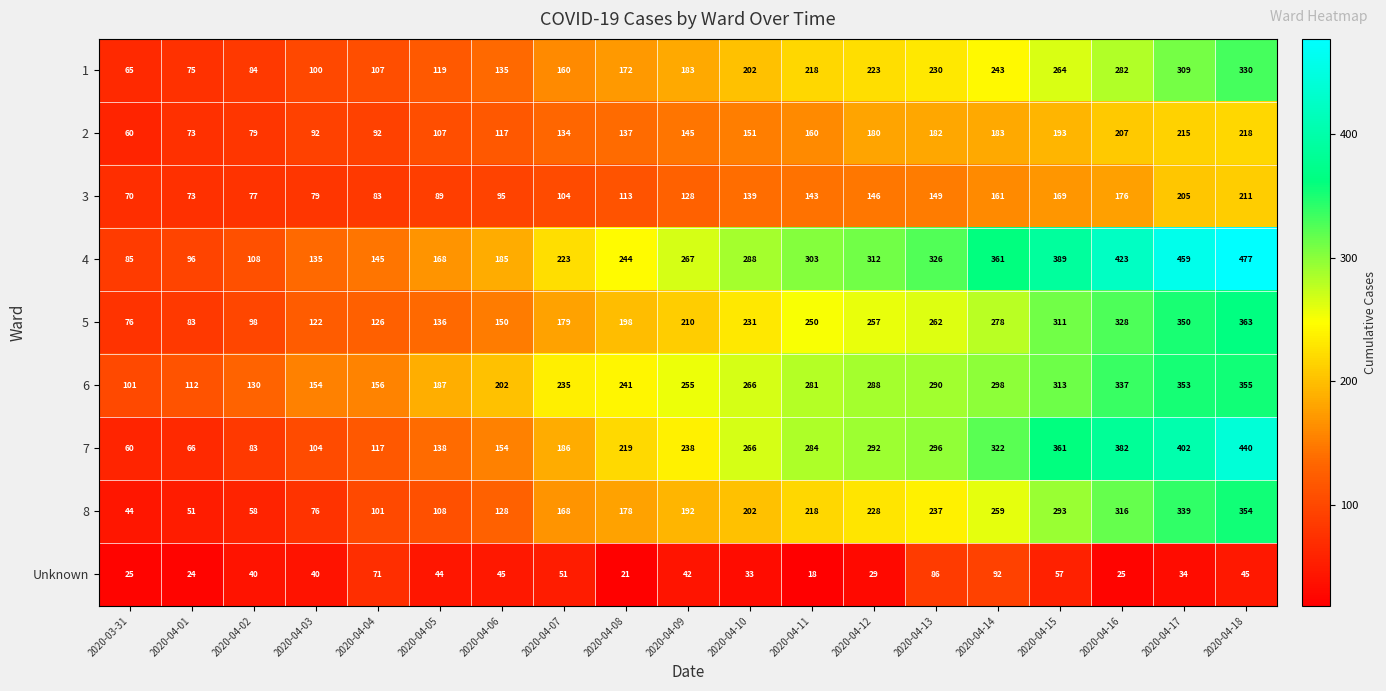

What is the total value across all series at 2020-04-15?

2350